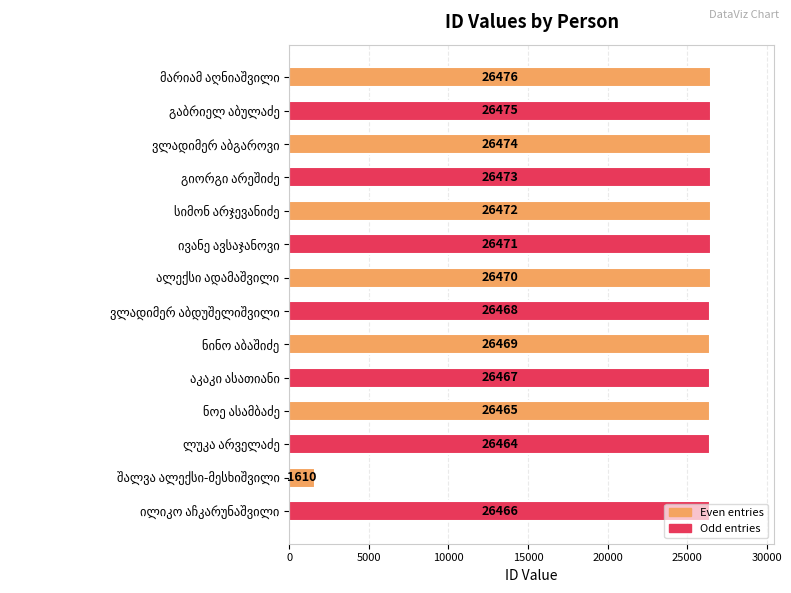

What is the maximum value shown in the chart?

26476